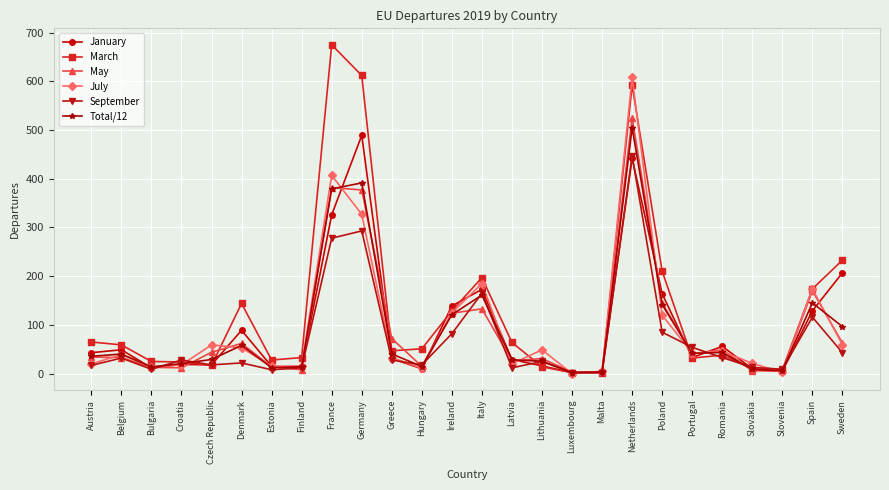

Is this an area chart (filled region under the line)?

No